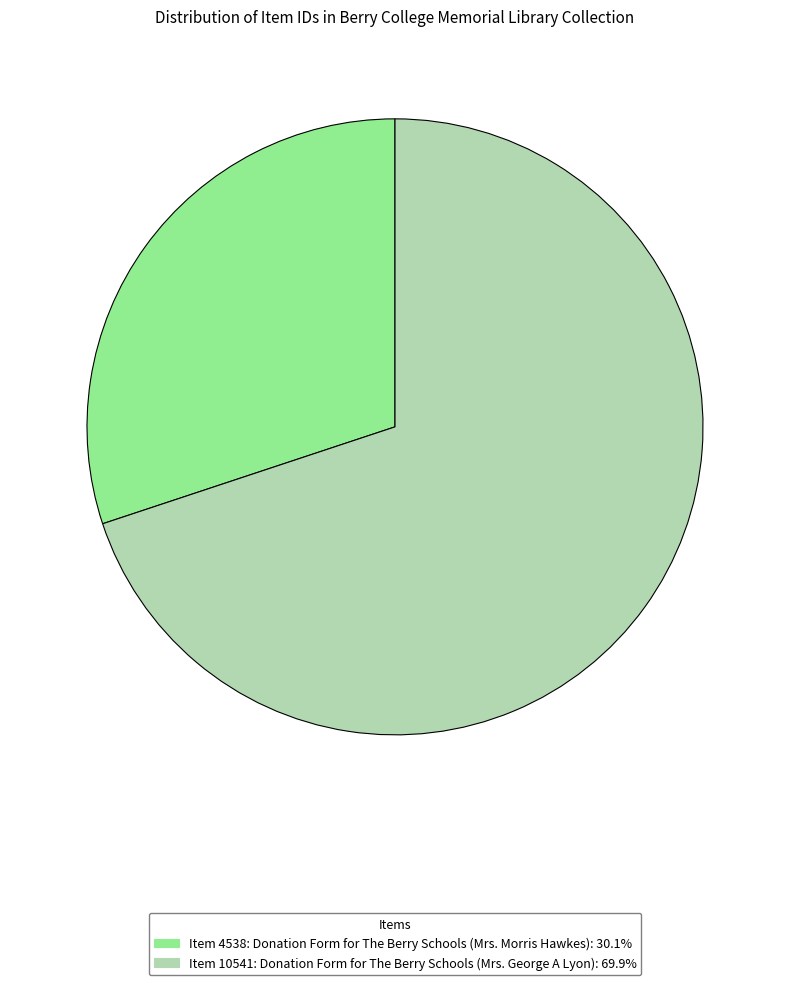

Is there a majority slice in this chart?

Yes